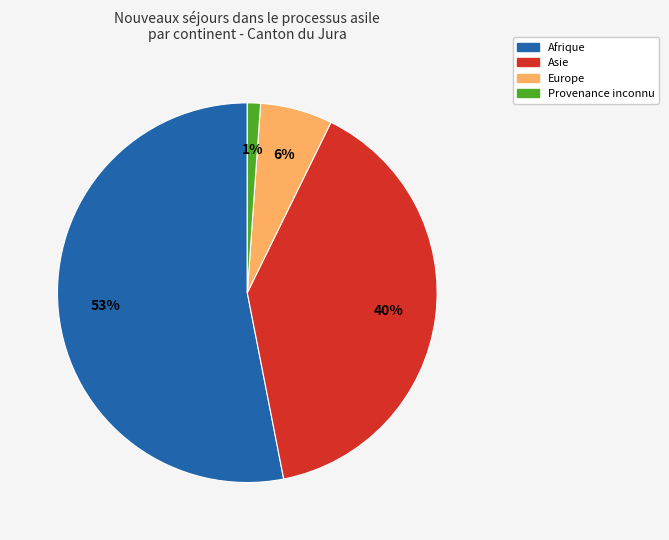

To the nearest percent, what is the combined percentage of Provenance inconnu and Europe?

7%